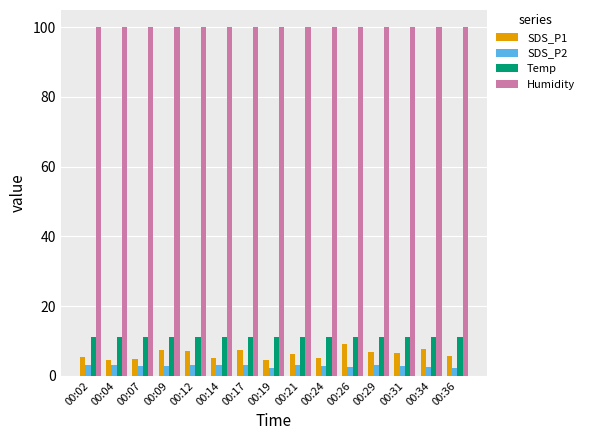

At 00:29, list the series in order from largest to smallest.

Humidity, Temp, SDS_P1, SDS_P2